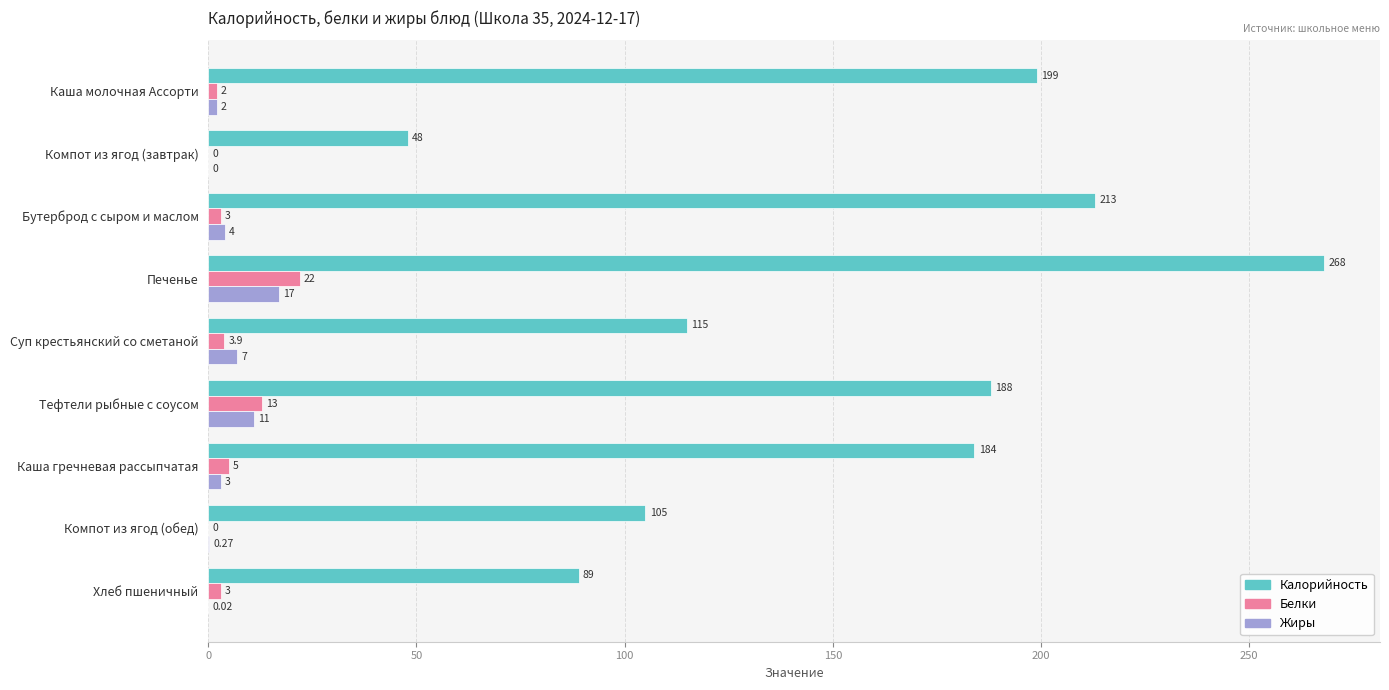

Where is Жиры nearest to the value 8?

Суп крестьянский со сметаной